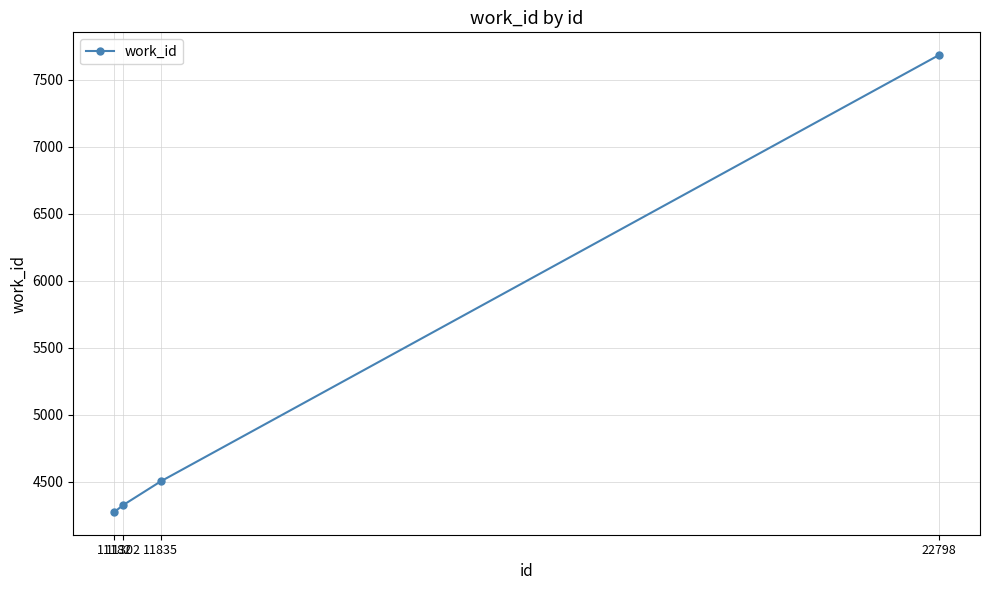

Rank the categories by value from highest to lowest.

22798, 11835, 11302, 11182